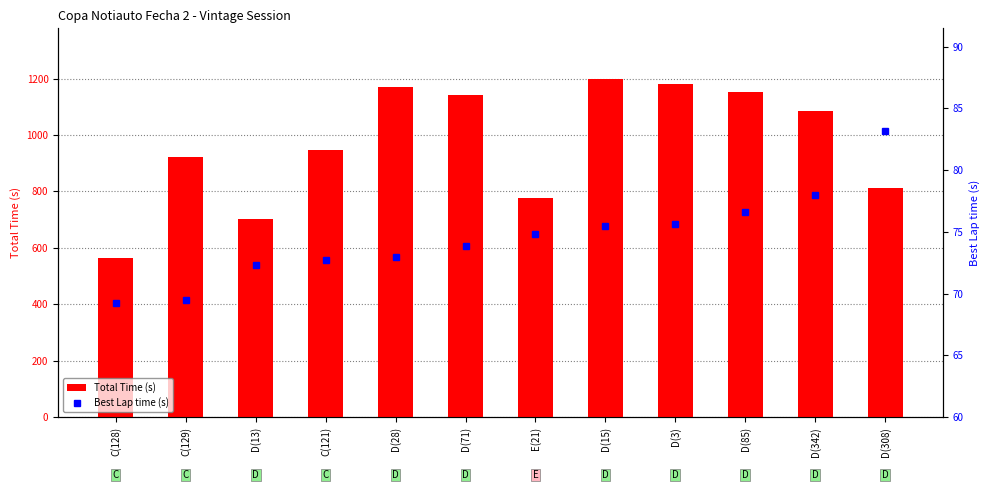

What are all the series names shown in the legend?

Total Time (s), Best Lap time (s)